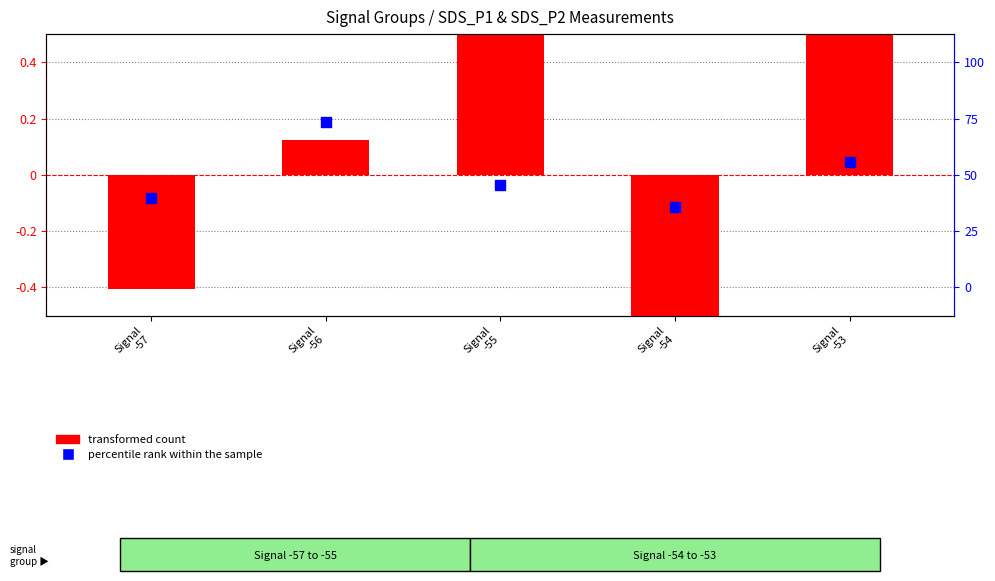

Is the value of transformed count at Signal
-54 greater than the value of percentile rank within the sample at Signal
-56?

No